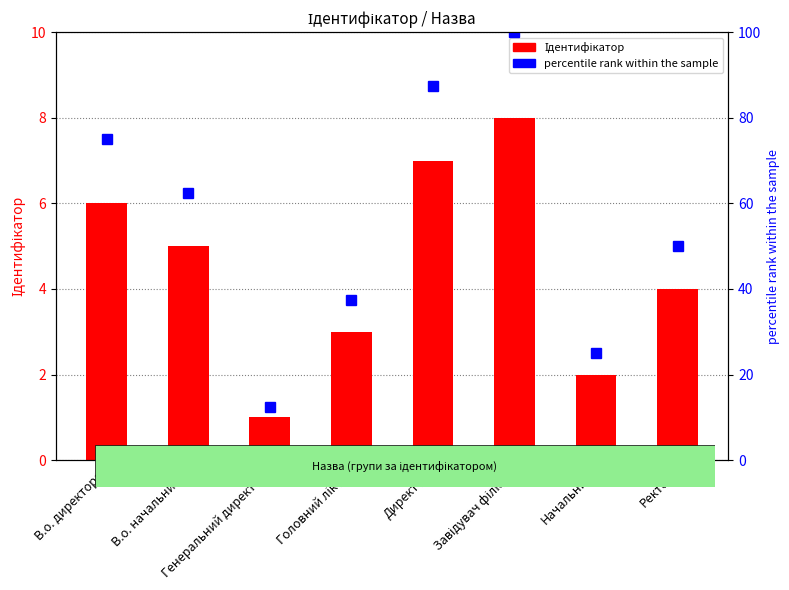

Where is percentile rank within the sample nearest to the value 56?

Ректор